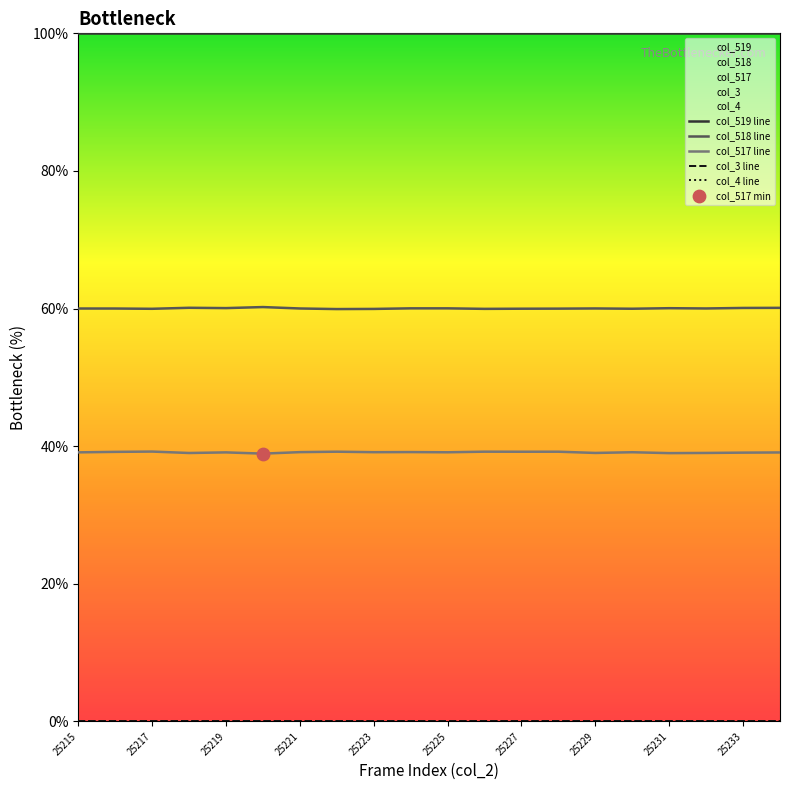

Which series reaches the minimum Y coordinate?

col_3 line